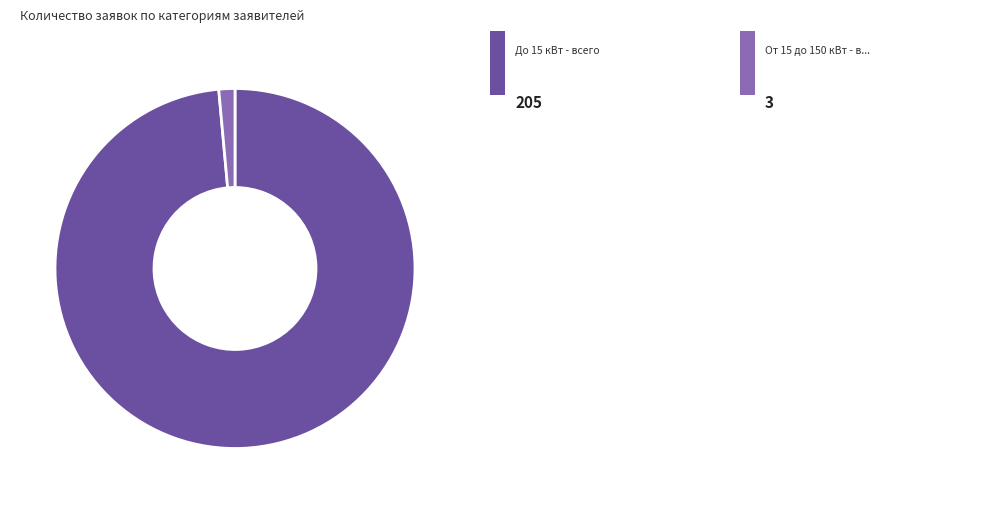

Count the number of slices in the pie.

2